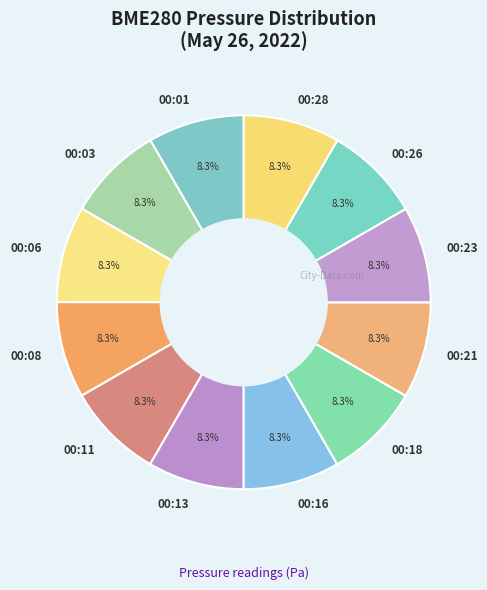

Do 00:28 and 00:06 together represent more than half of the pie?

No